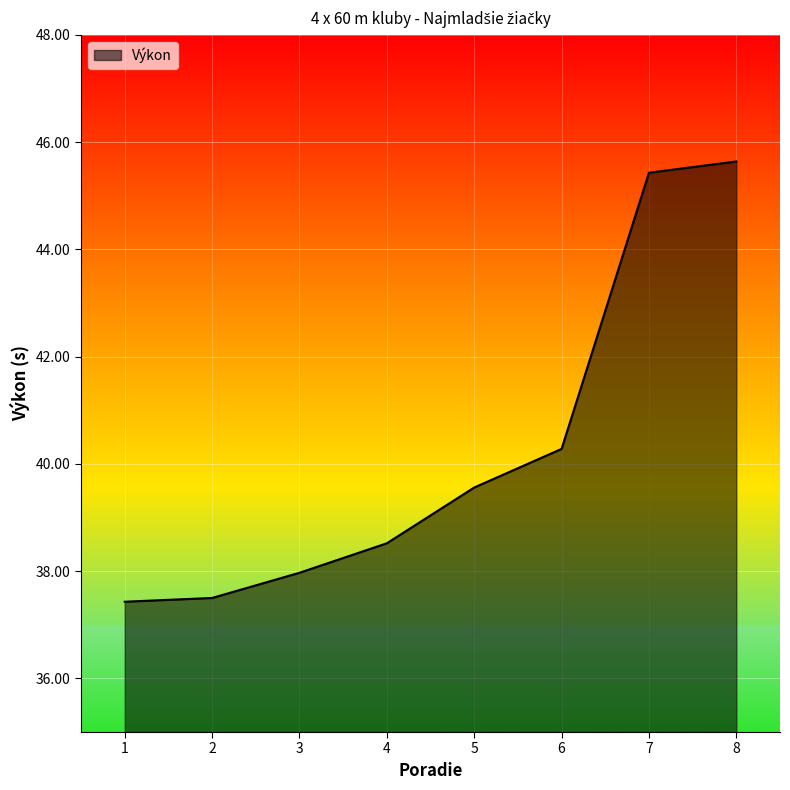

What is the smallest value displayed?

37.4